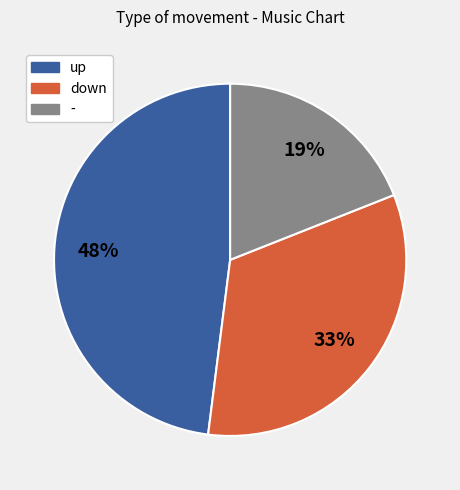

Which has a higher value, up or -?

up